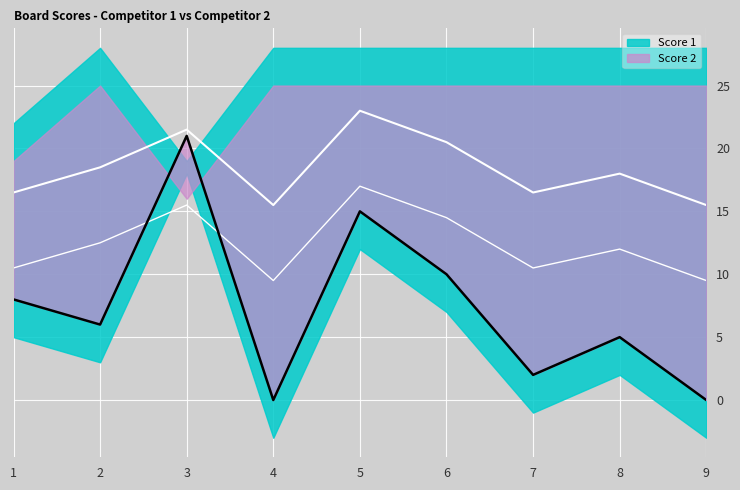

List the labels in order of value, smallest first.

4, 9, 7, 8, 2, 1, 6, 5, 3